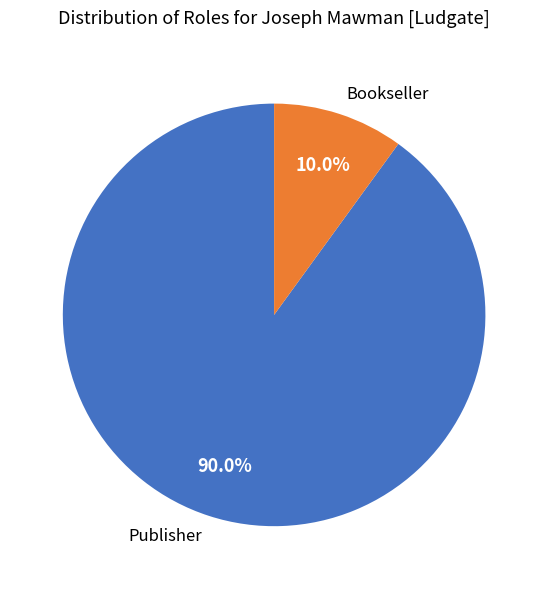

Does Bookseller account for over 50% of the chart?

No